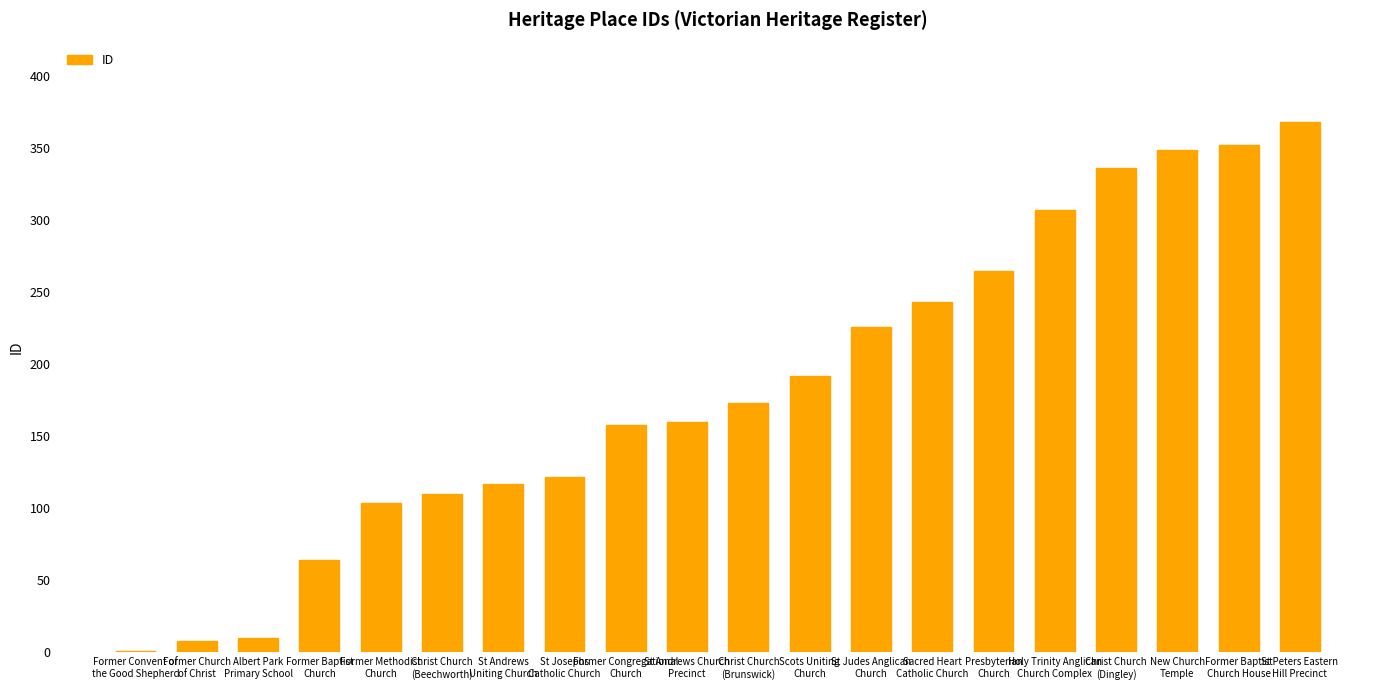

What is the maximum value shown in the chart?

368